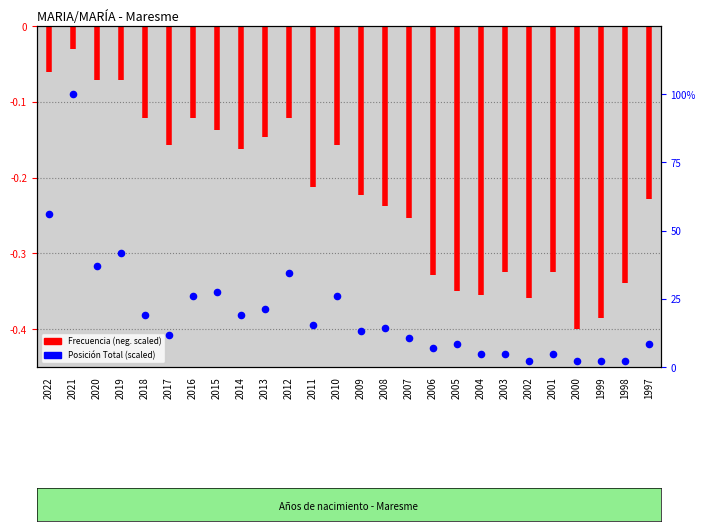

Between 2011 and 2006, which is larger?

2011